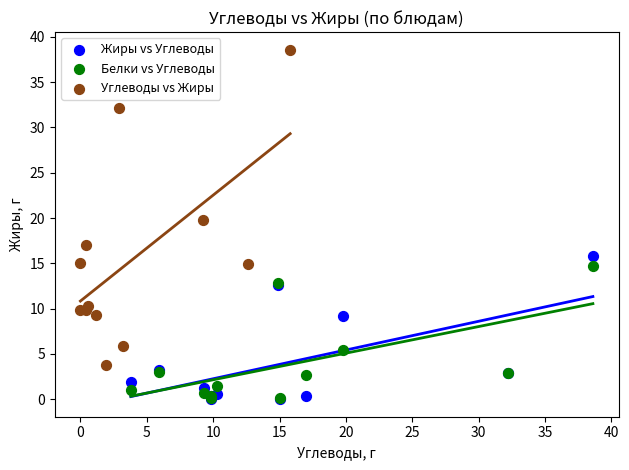

What are all the series names shown in the legend?

Жиры vs Углеводы, Белки vs Углеводы, Углеводы vs Жиры